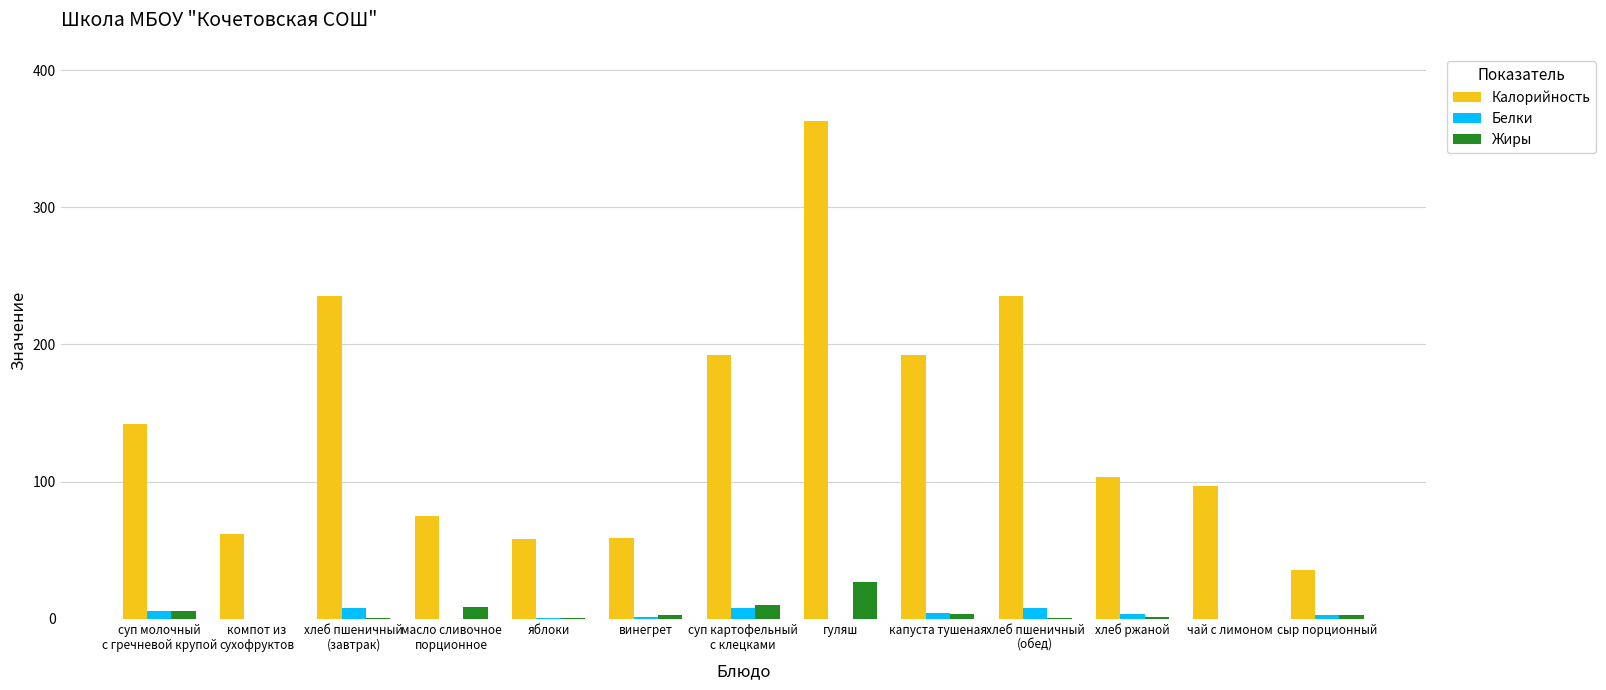

The Калорийность series shows 82.6 at хлеб пшеничный
(завтрак). True or false?

False